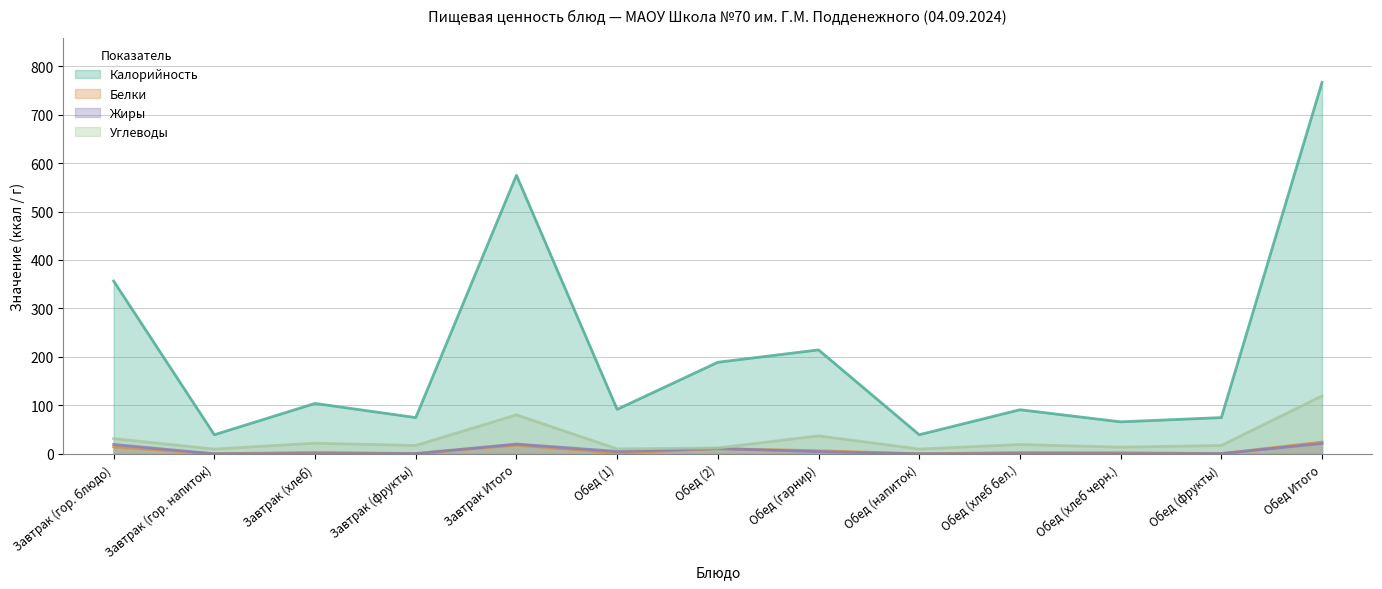

Reading right to left, transcribe all the data shown in this chart.

Калорийность: 766.4	74.8	66.0	91.0	39.4	214.5	188.9	91.8	574.8	74.8	104.0	39.4	356.6
Белки: 24.3	0.4	2.4	2.8	0.0	6.3	10.8	1.5	18.0	0.4	3.2	0.0	14.3
Жиры: 21.3	0.4	0.3	0.3	0.0	4.5	10.8	5.0	20.1	0.4	0.4	0.0	19.3
Углеводы: 119.5	17.3	13.8	19.2	9.8	37.1	12.1	10.2	80.4	17.3	22.0	9.8	31.4